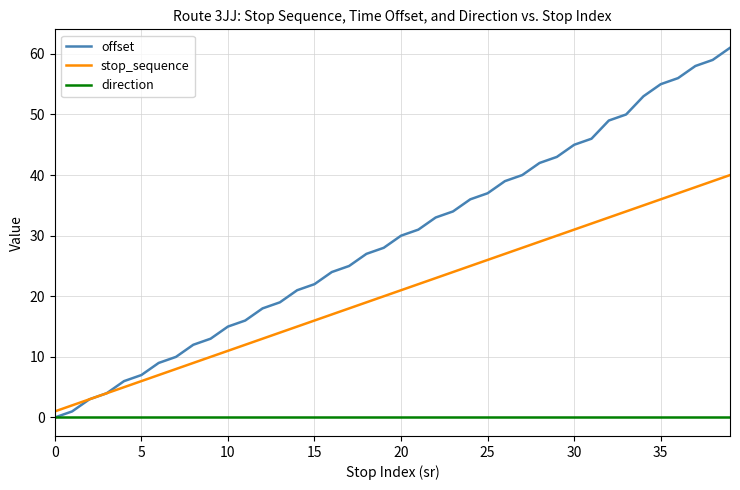

What is the maximum value for offset?

61